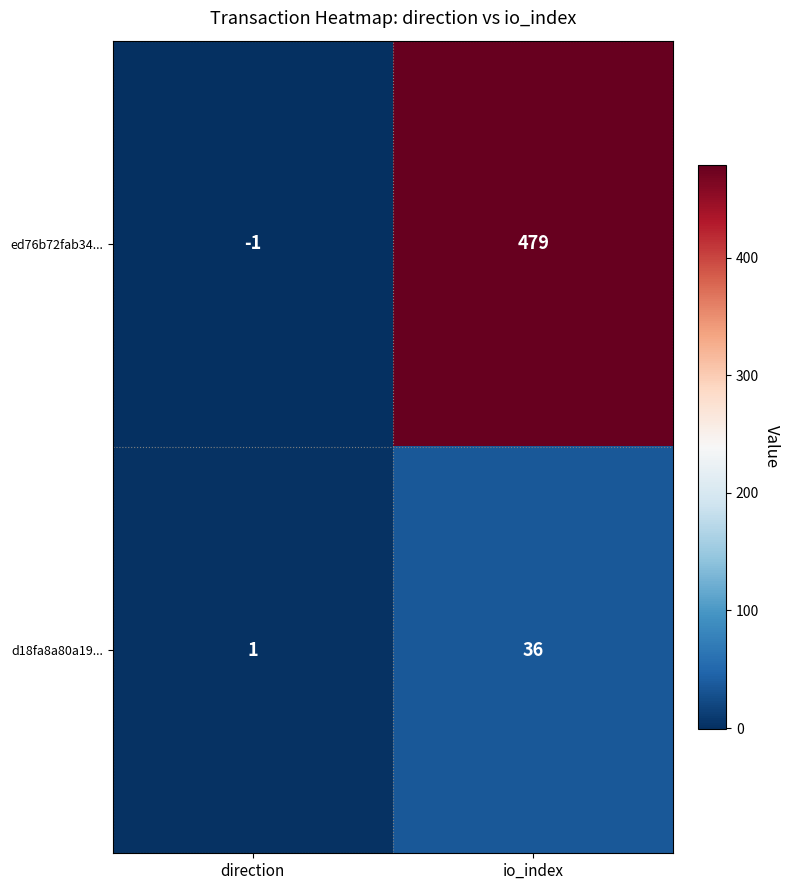

List the series in order of their overall mean, lowest first.

d18fa8a80a19..., ed76b72fab34...